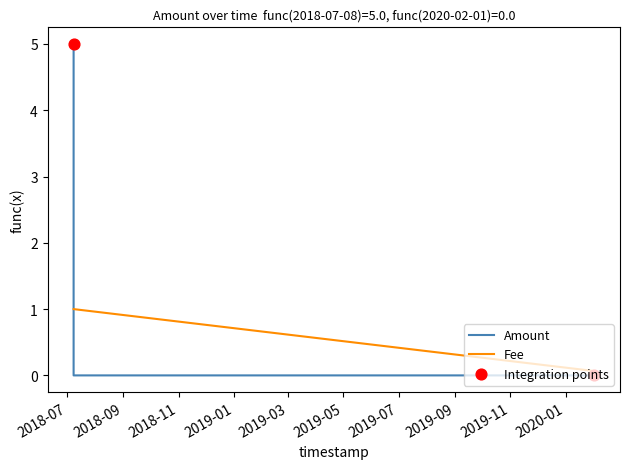

At how many categories does at least one series exceed 3?

1